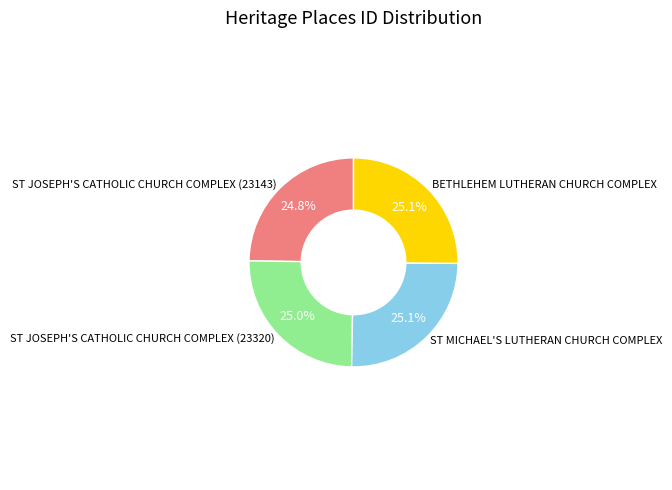

To the nearest percent, what is the average slice percentage?

25%